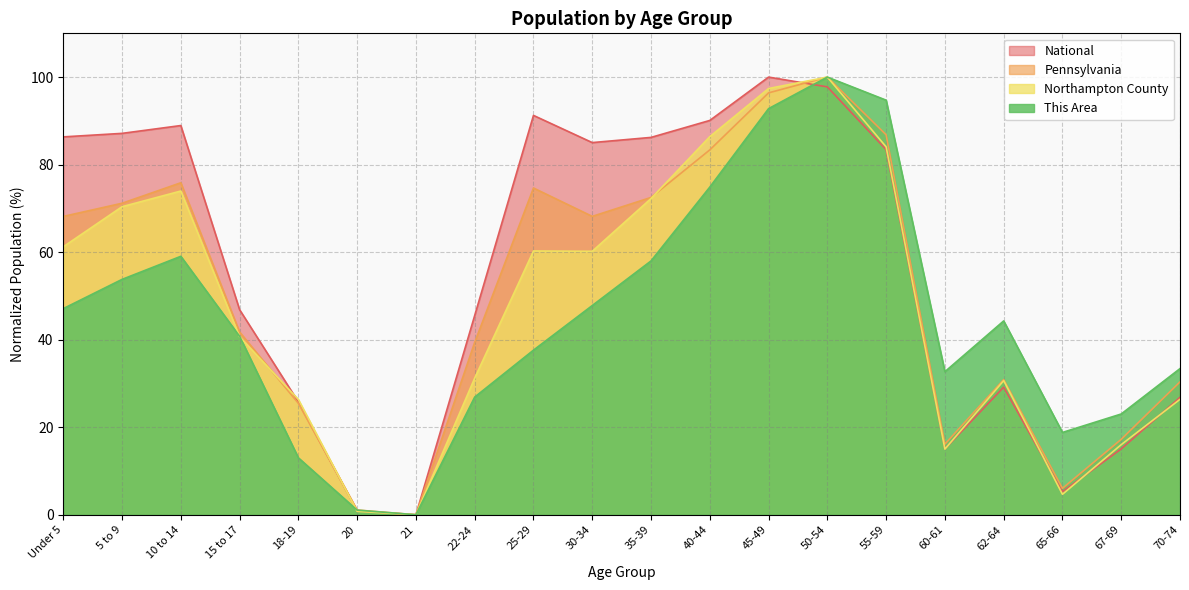

What is the difference between the maximum and second lowest values in the Northampton County series?

99.2